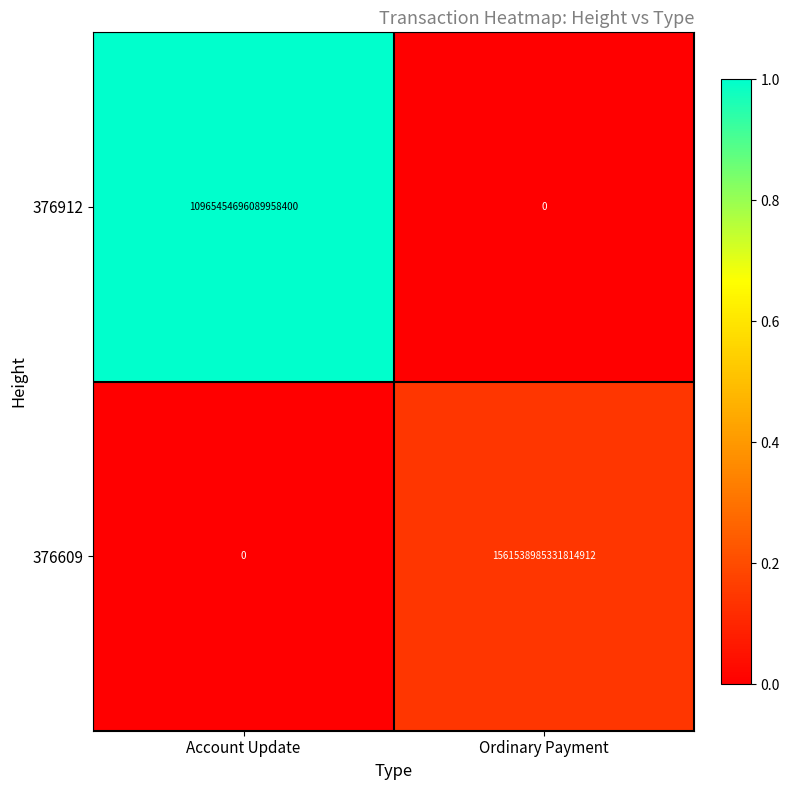

Which series changed the most between Account Update and Ordinary Payment?

376912